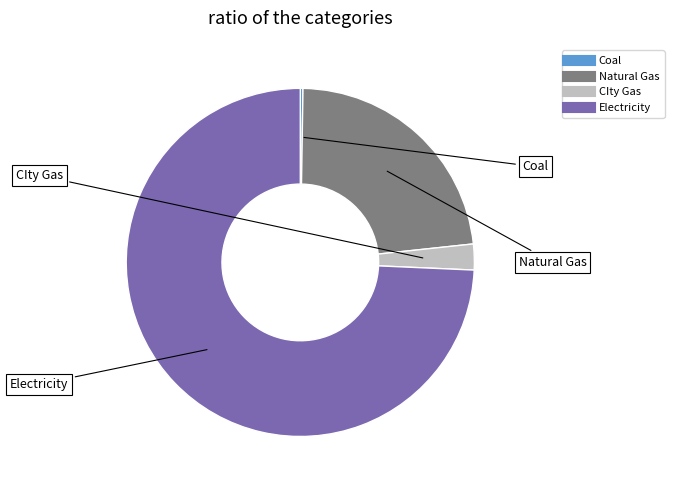

Is it true that CIty Gas is 2% of the pie?

True